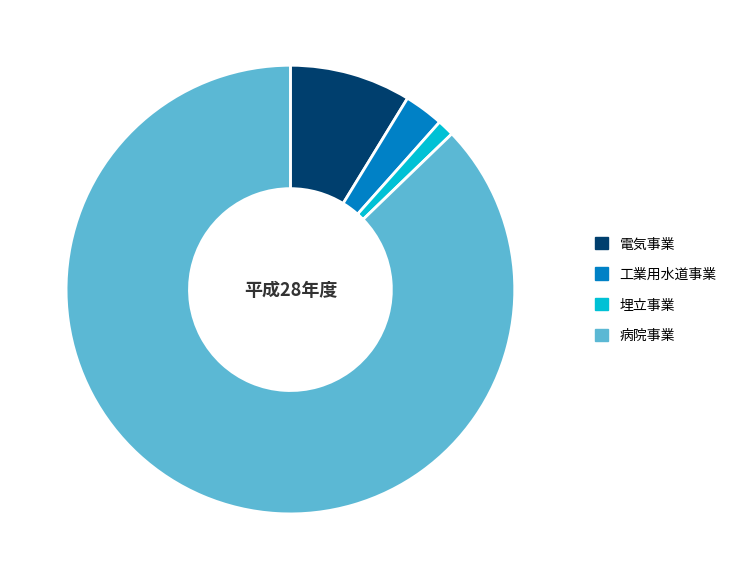

Between 埋立事業 and 工業用水道事業, which is larger?

工業用水道事業